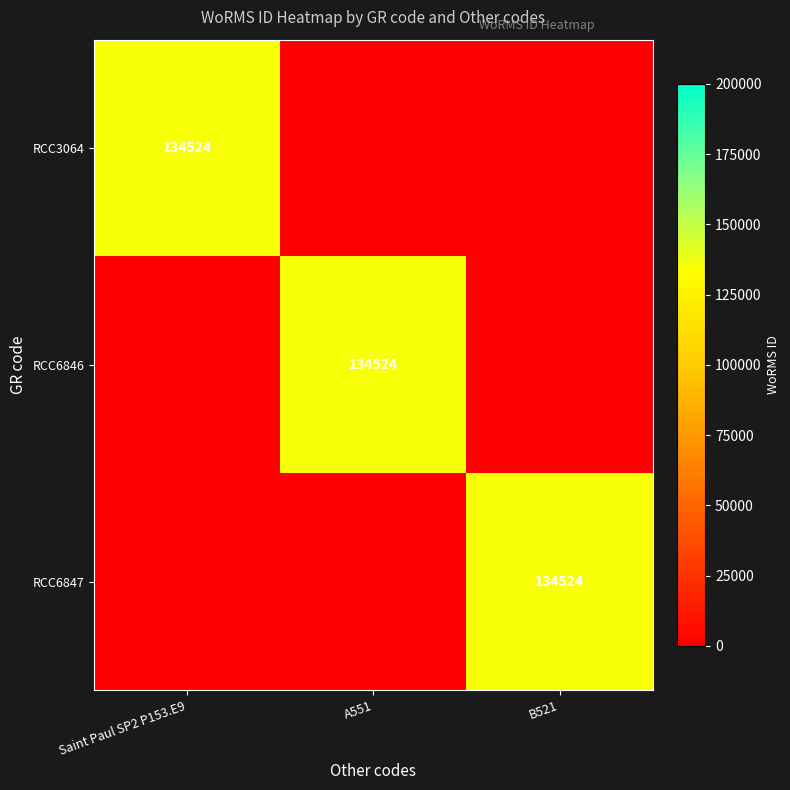

Is it true that RCC6847 equals 134524 at B521?

True